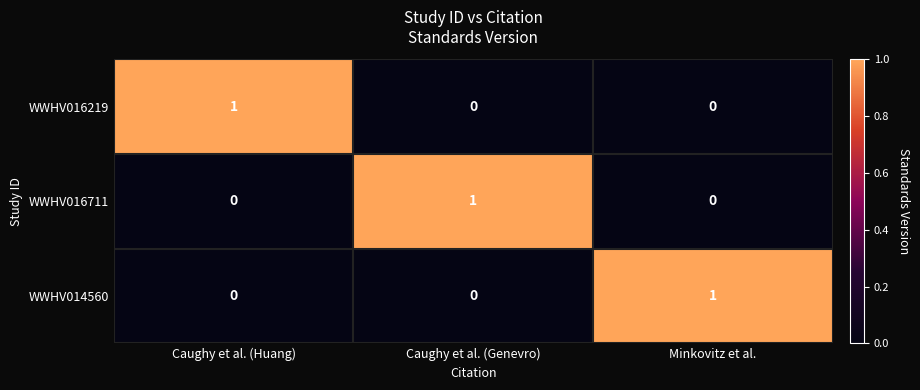

What is the difference between the highest and lowest values at Caughy et al. (Huang)?

1